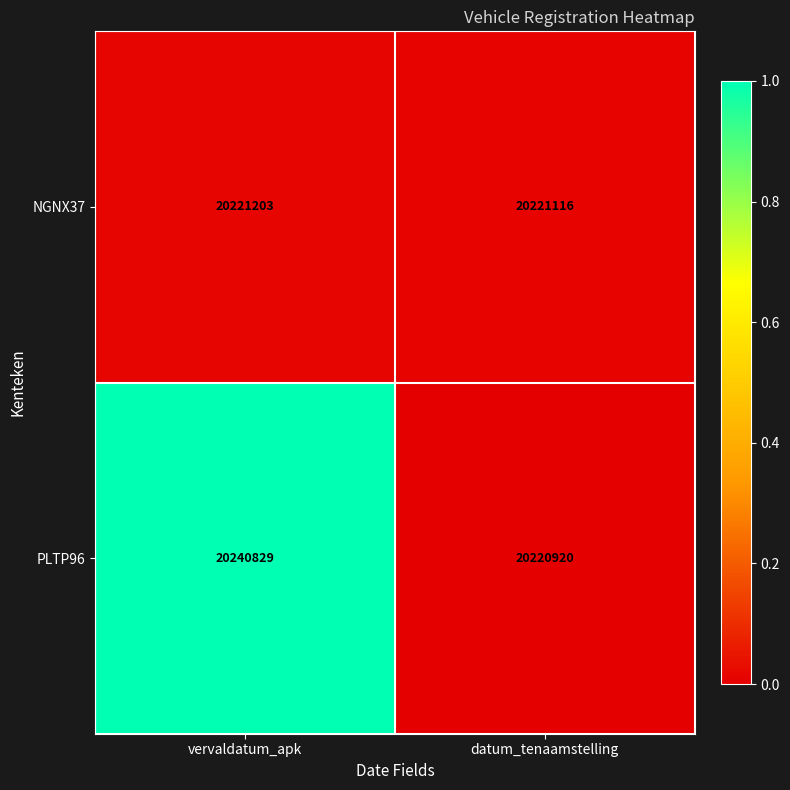

The value of PLTP96 at datum_tenaamstelling is 7063343. True or false?

False